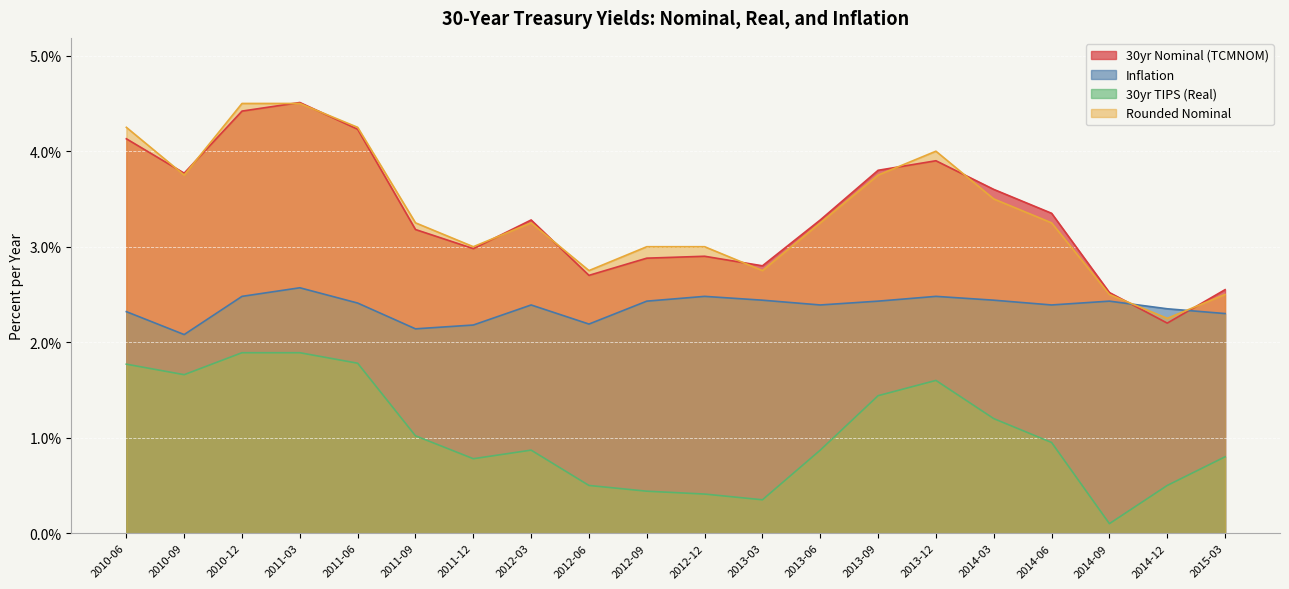

The 30yr Nominal (TCMNOM) series shows 3.8 at 2014-09. True or false?

False